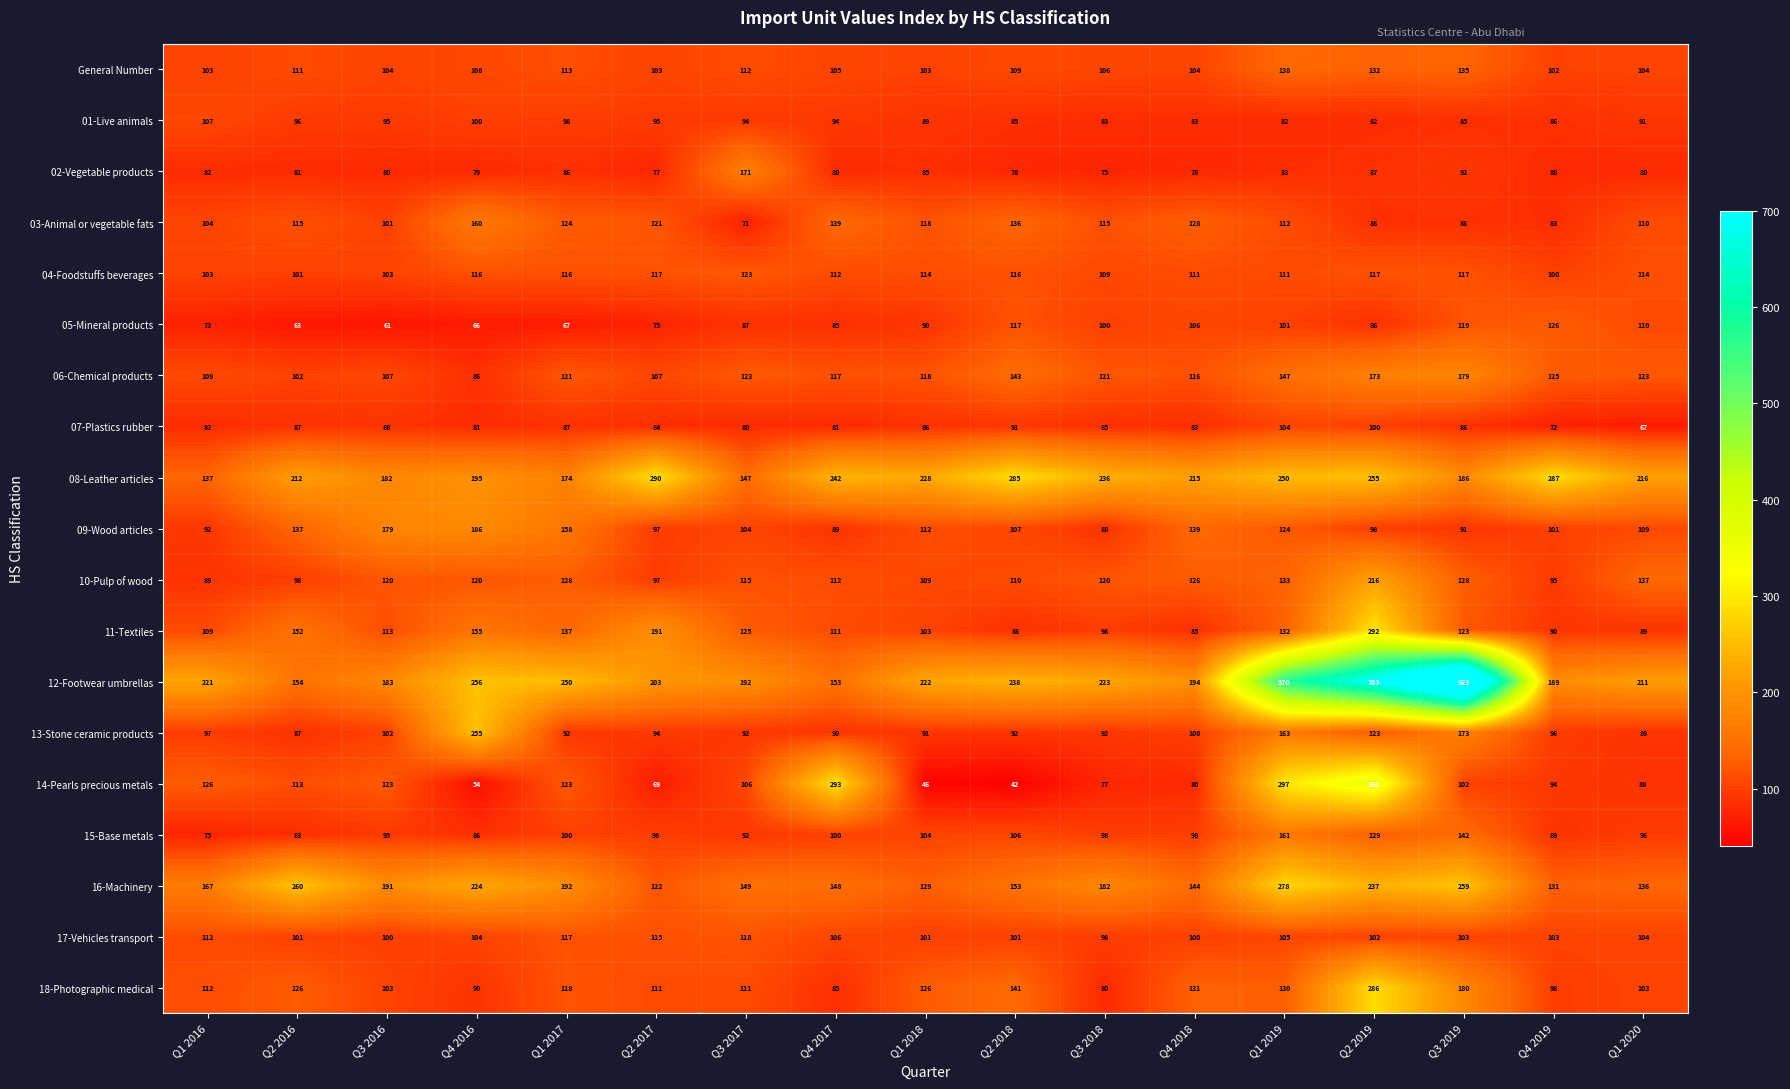

What is the minimum value shown in the chart?

42